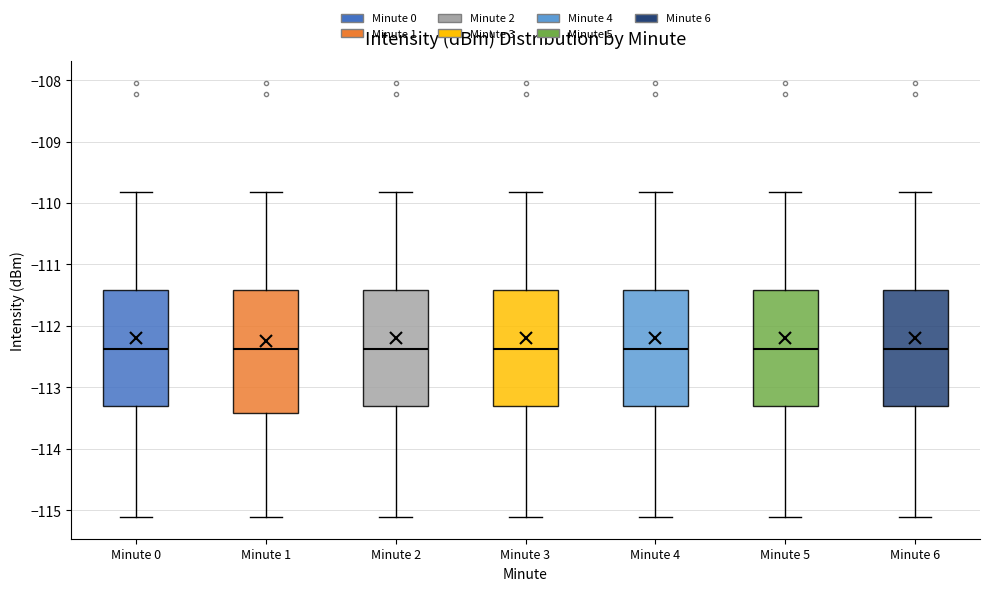

Reading left to right, read every box against the y-axis: the position of its median line, the range the box covers, and the ends of its whiskers. The values are not printed on the chart, so give them approximately, as read against the axis.

Minute 0: median -112.4, box -113.3 to -111.4, whiskers -115.1 to -109.8
Minute 1: median -112.4, box -113.4 to -111.4, whiskers -115.1 to -109.8
Minute 2: median -112.4, box -113.3 to -111.4, whiskers -115.1 to -109.8
Minute 3: median -112.4, box -113.3 to -111.4, whiskers -115.1 to -109.8
Minute 4: median -112.4, box -113.3 to -111.4, whiskers -115.1 to -109.8
Minute 5: median -112.4, box -113.3 to -111.4, whiskers -115.1 to -109.8
Minute 6: median -112.4, box -113.3 to -111.4, whiskers -115.1 to -109.8